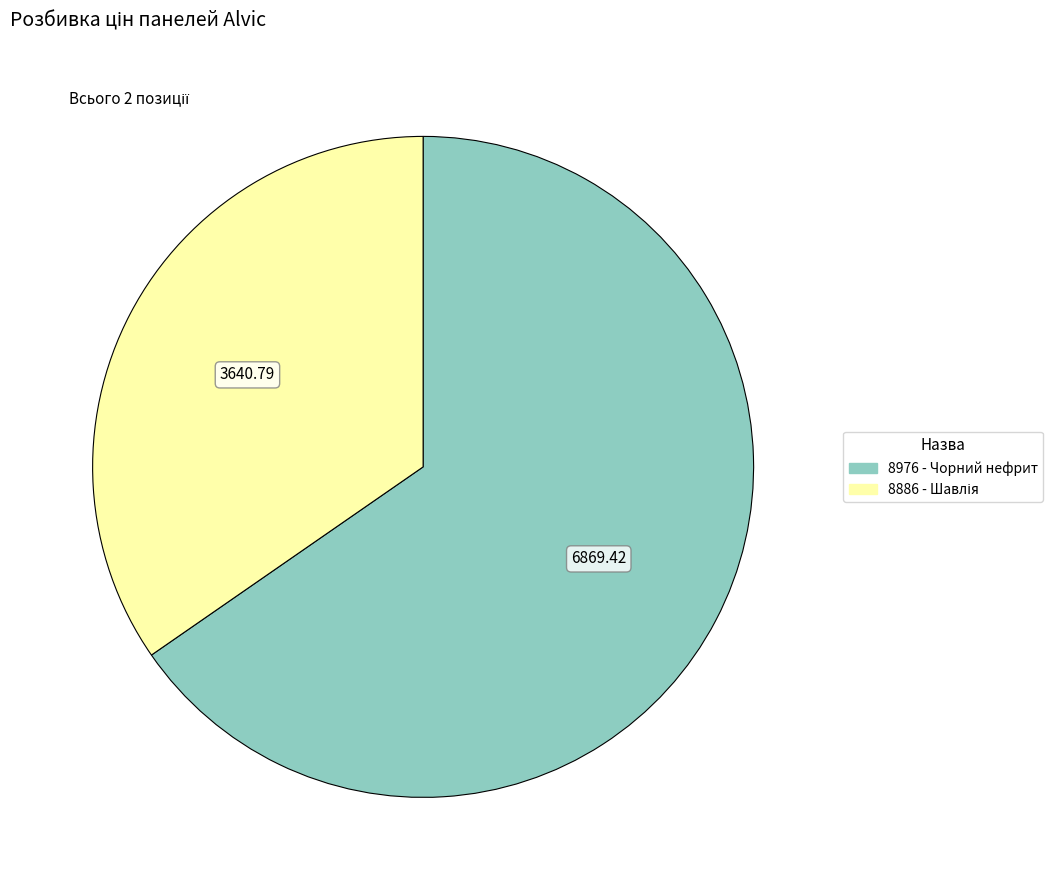

What is the majority slice?

8976 - Чорний нефрит